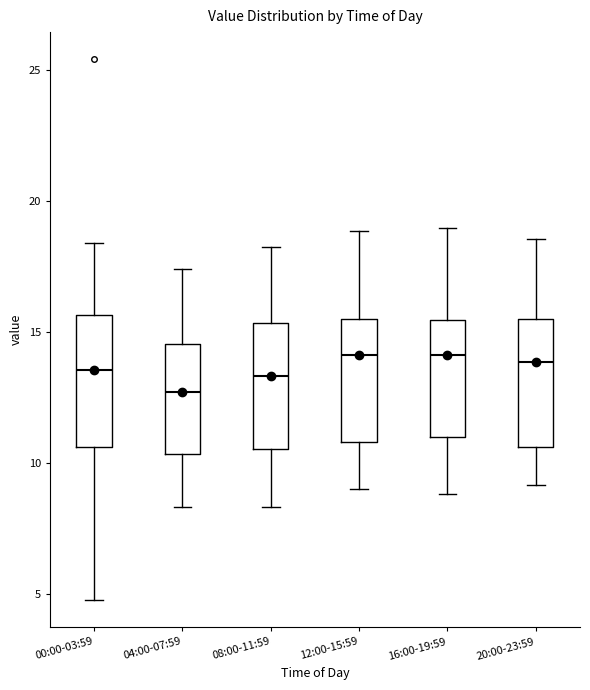

Where is the upper edge of the box for 08:00-11:59 on the y-axis? The values are not printed on the chart, so give them approximately, as read against the axis.

15.5